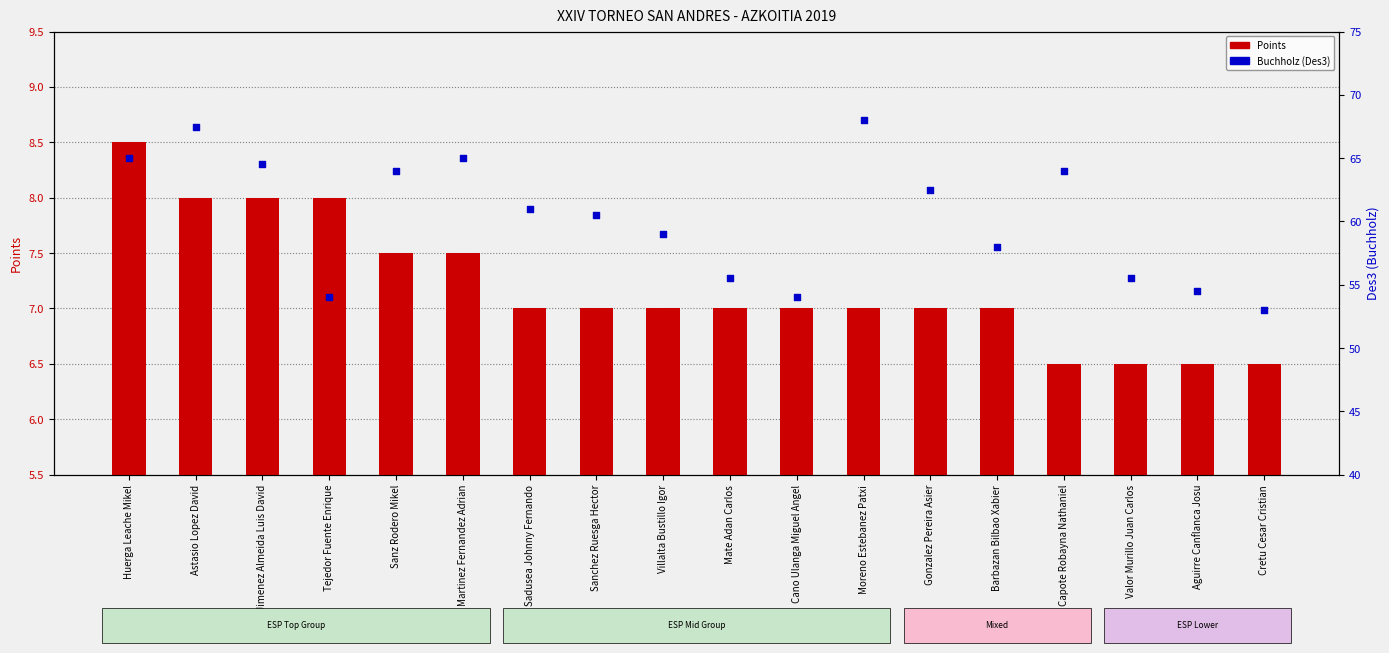

Which series reaches the maximum Y coordinate?

Buchholz (Des3)